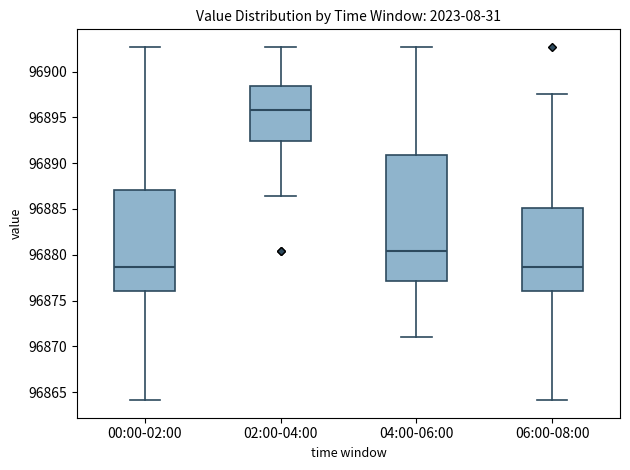

Where does the median line of the box for 00:00-02:00 sit on the y-axis? The values are not printed on the chart, so give them approximately, as read against the axis.

96878.5